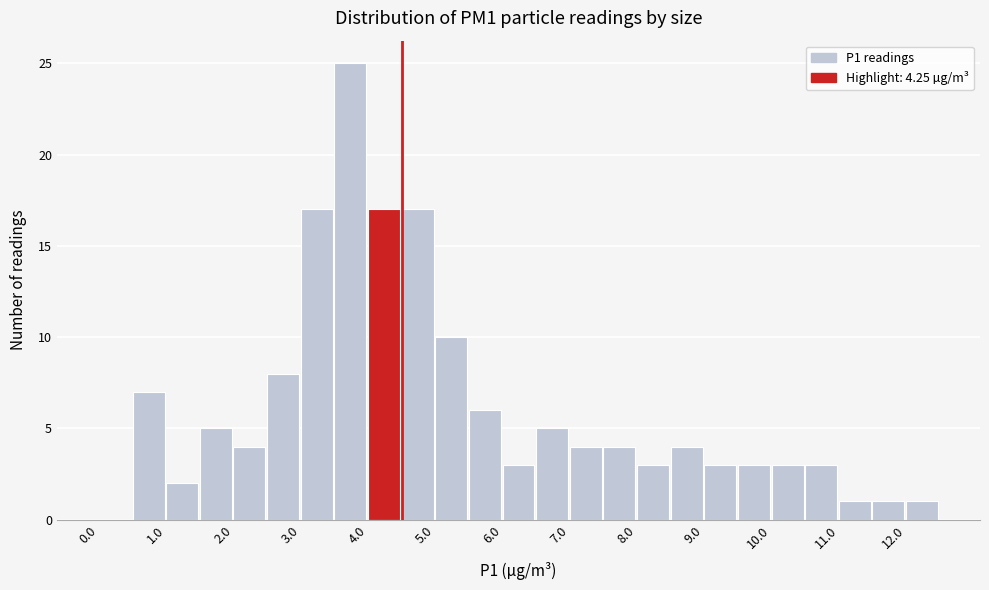

Over which range of the x-axis is the bar tallest?

3.5 to 4.0